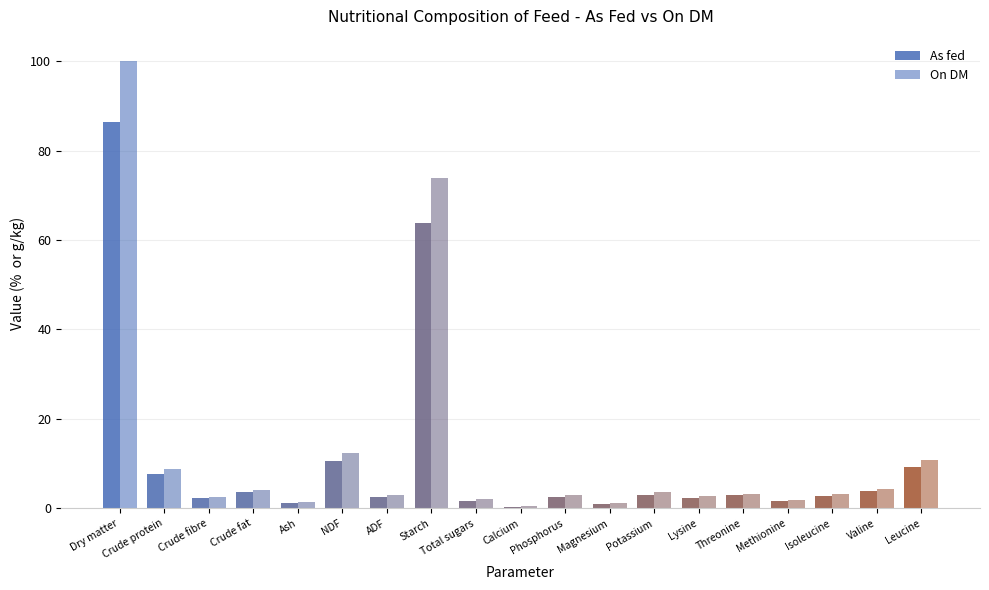

What is the difference between the highest and lowest values at ADF?

0.5